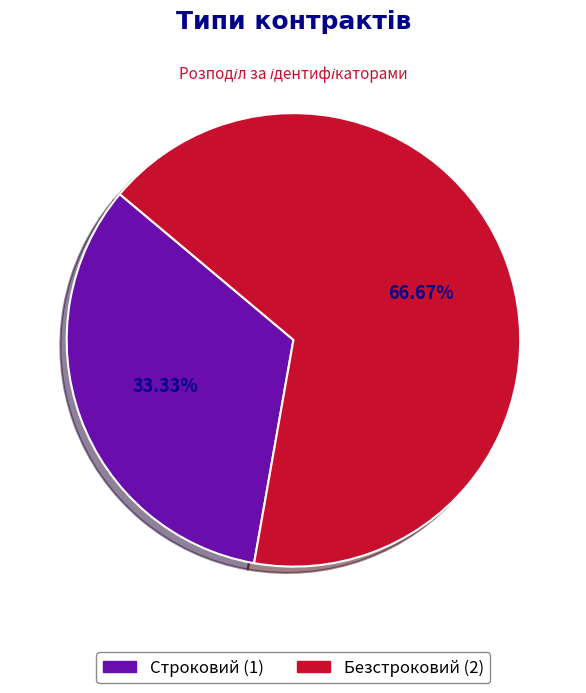

Is it true that Строковий is 22% of the pie?

False